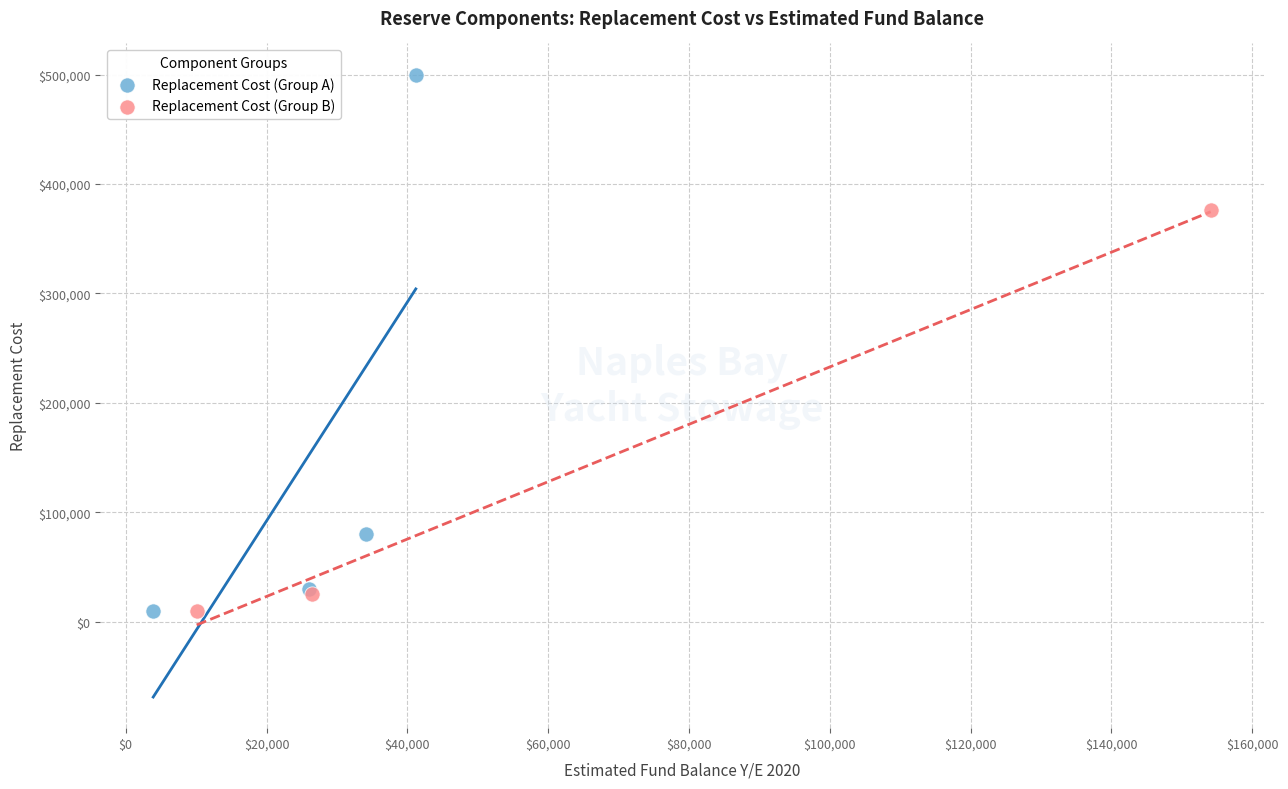

Which series has the widest spread of Y values?

Replacement Cost (Group A)